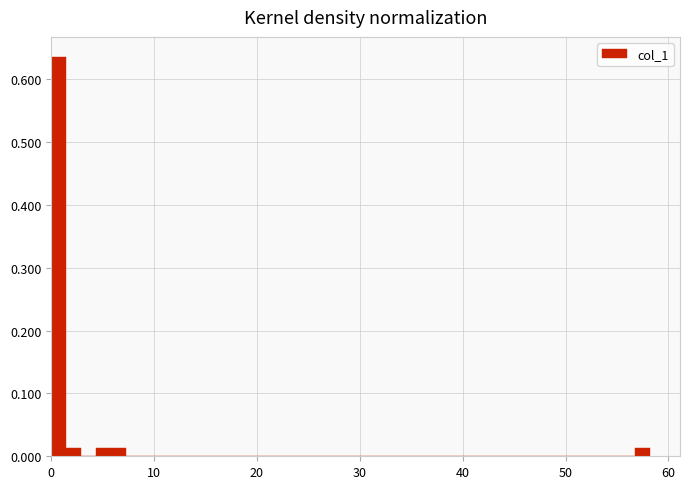

Read against the x-axis, roughly where is the centre of the tallest bar?

1